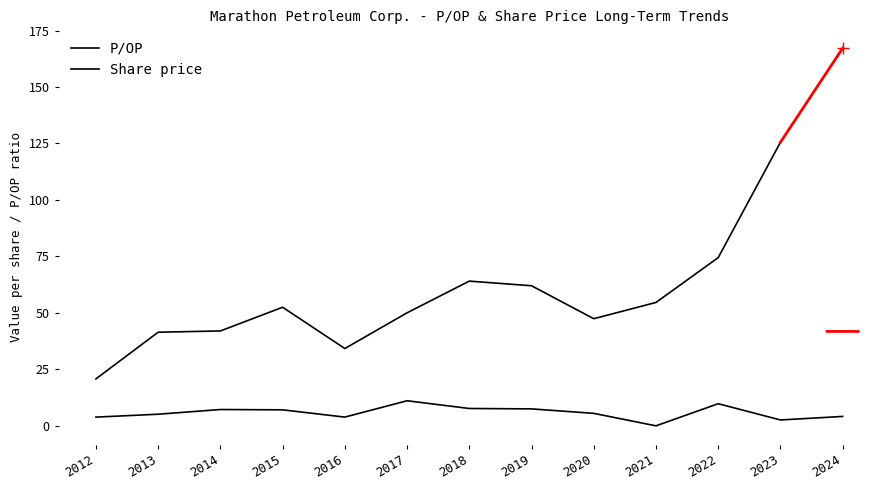

What is the difference between the second highest and second lowest values in the P/OP series?

7.2